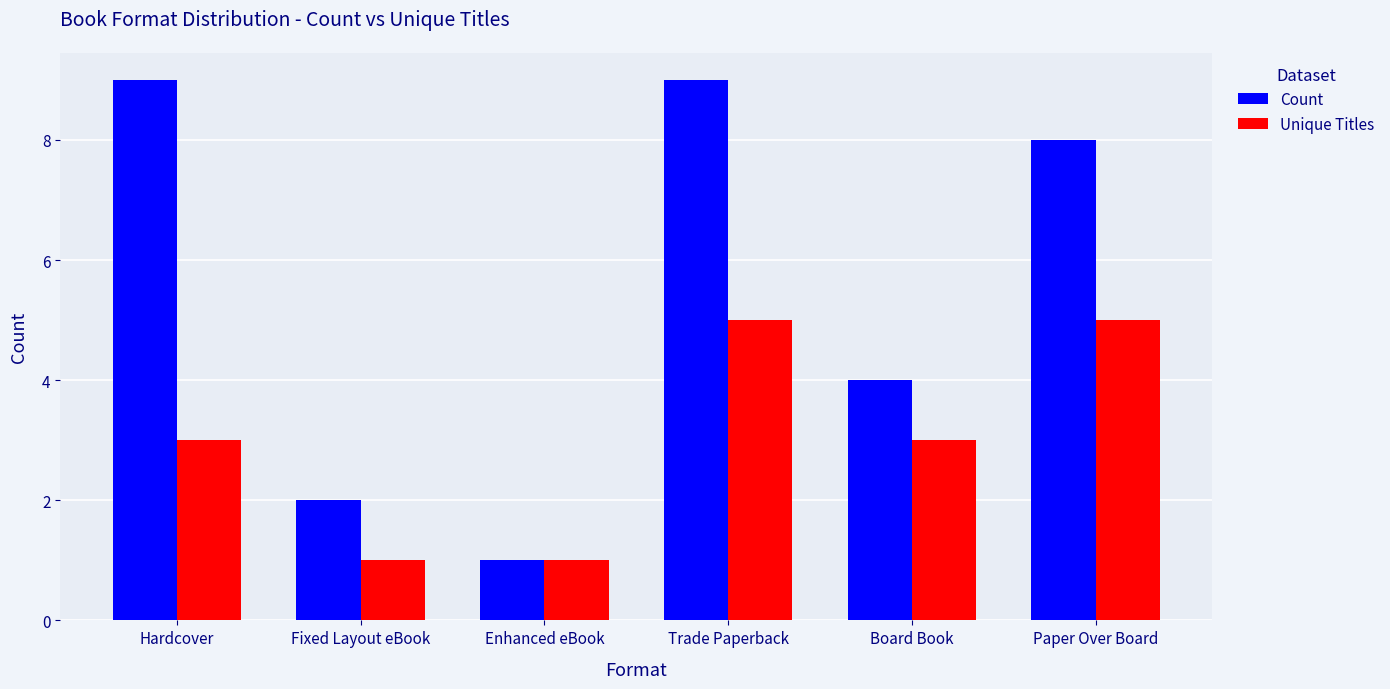

Count the Unique Titles values in the range 1 to 5.

6